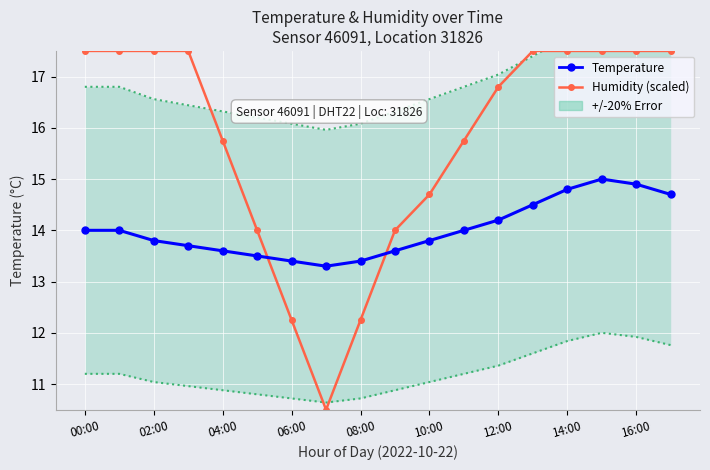

What is the label of the 18th point from the right?

00:00